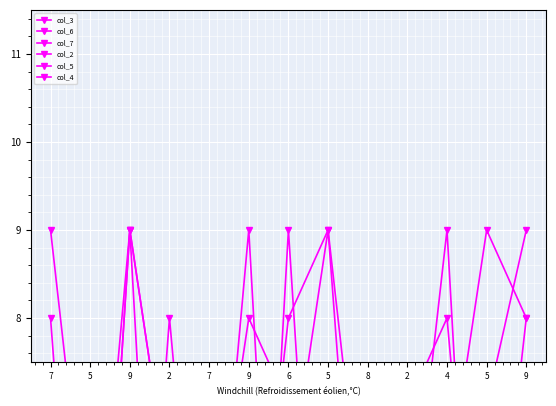

How many series are shown in this chart?

6